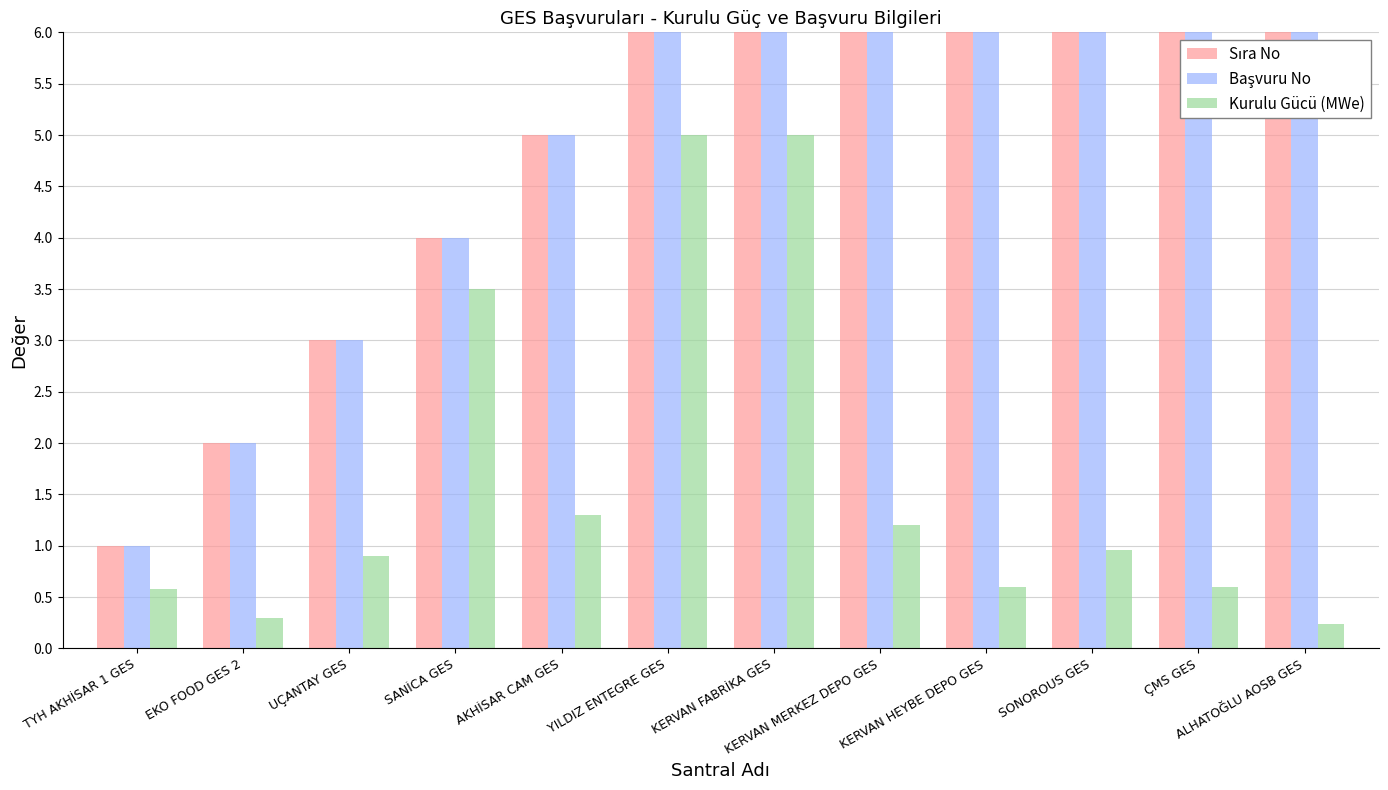

The value of Başvuru No at TYH AKHİSAR 1 GES is 1.0. True or false?

True